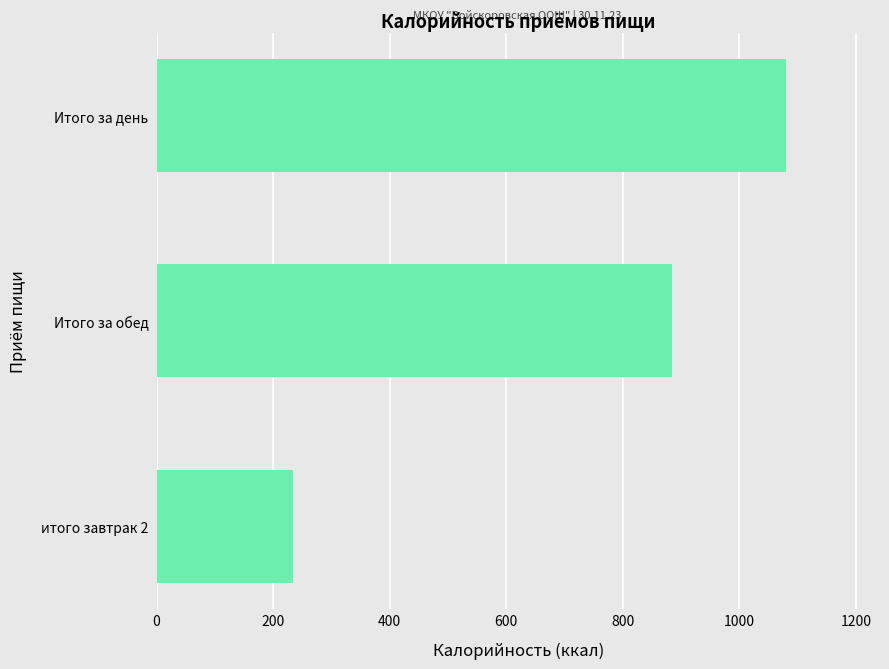

Is it true that the value at итого завтрак 2 is 152.0?

False